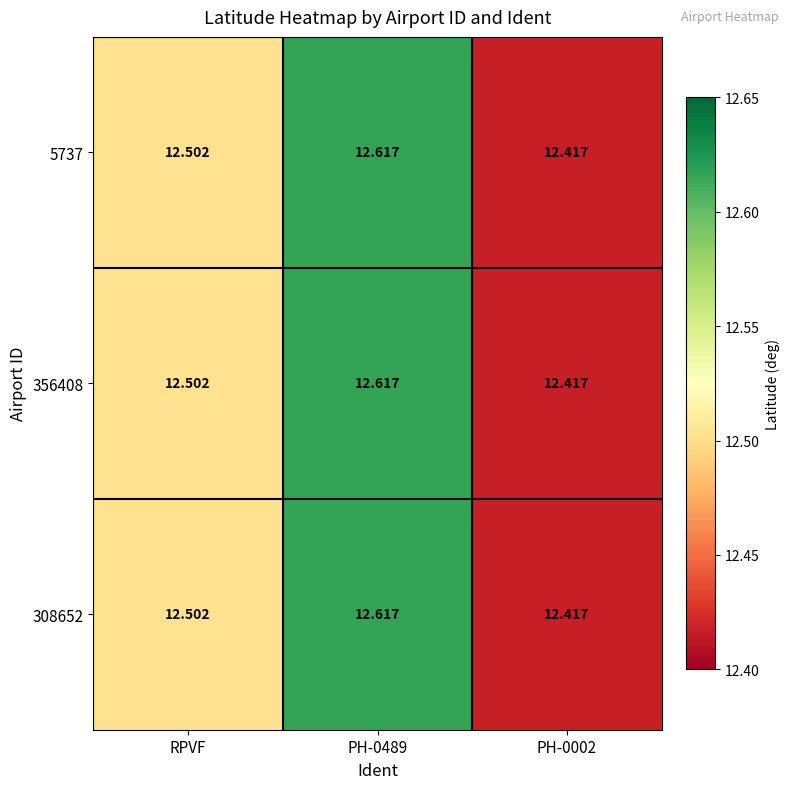

At how many categories does at least one series exceed 12?

3